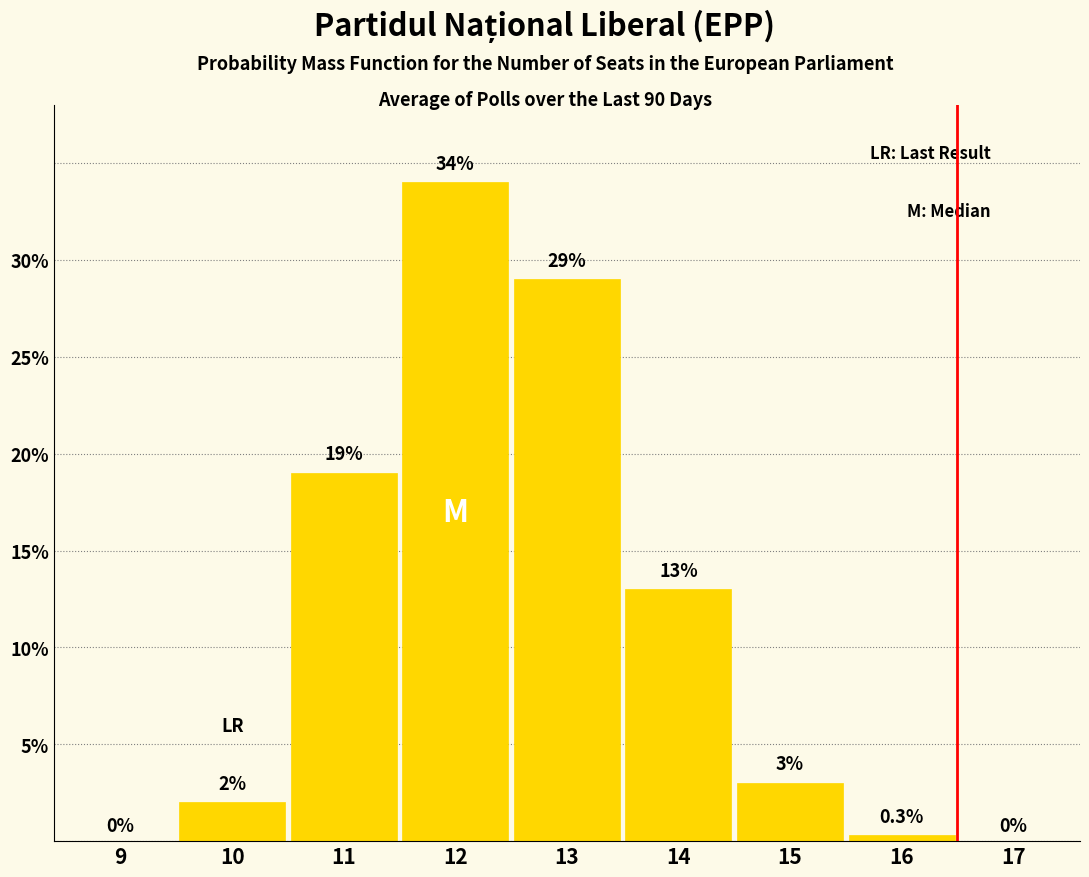

Reading left to right, transcribe all the data shown in this chart.

9=0.0	10=2.0	11=19.0	12=34.0	13=29.0	14=13.0	15=3.0	16=0.3	17=0.0